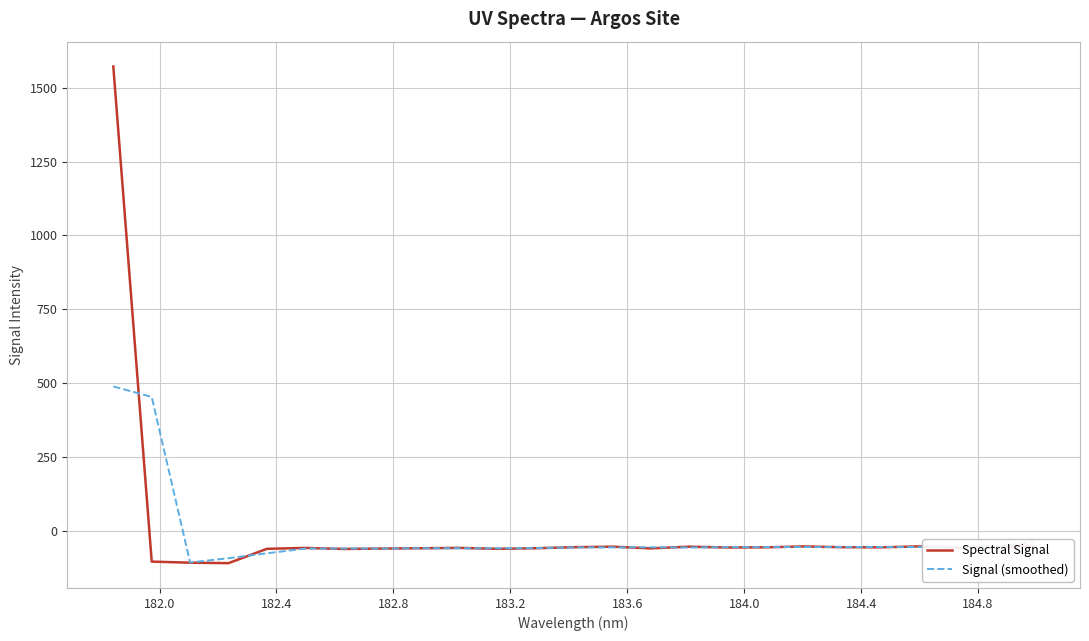

Which series has the largest range (max minus min)?

Spectral Signal